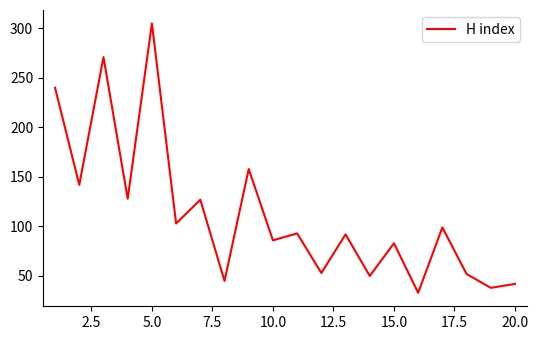

What is the difference between the maximum and minimum values?

272